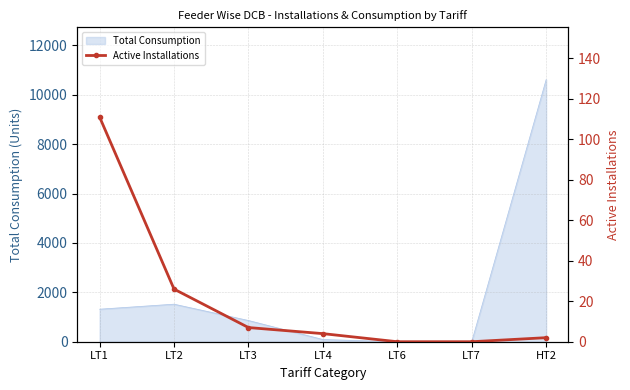

Rank the categories by value from highest to lowest.

LT1, LT2, LT3, LT4, HT2, LT6, LT7